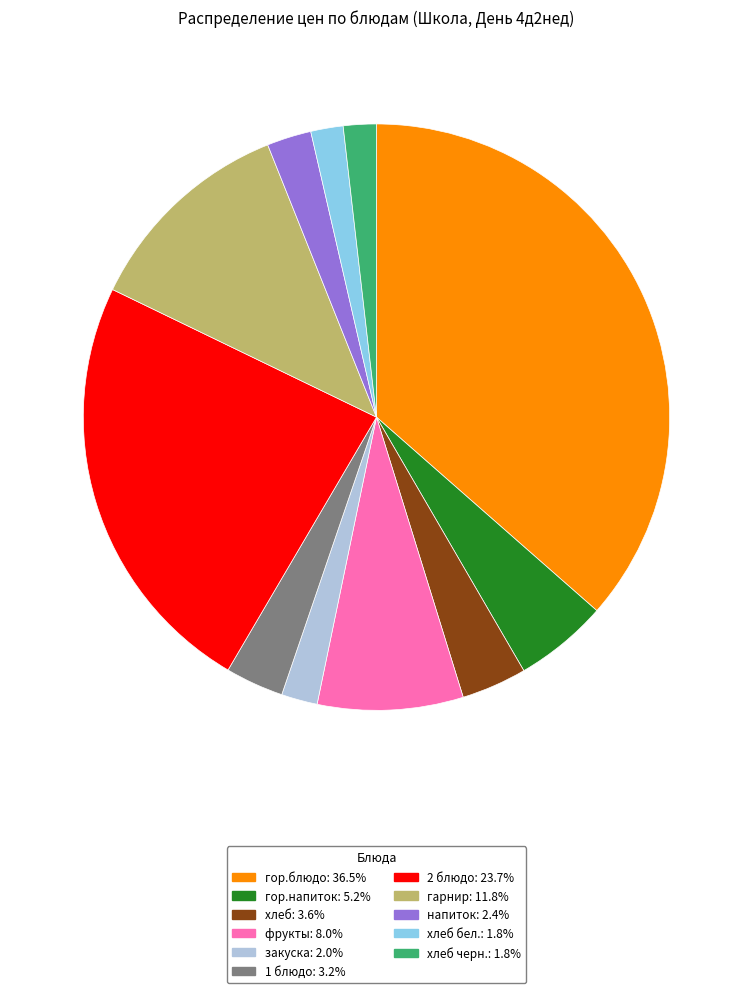

Combined, do напиток: 2.4% and закуска: 2.0% account for over 50%?

No